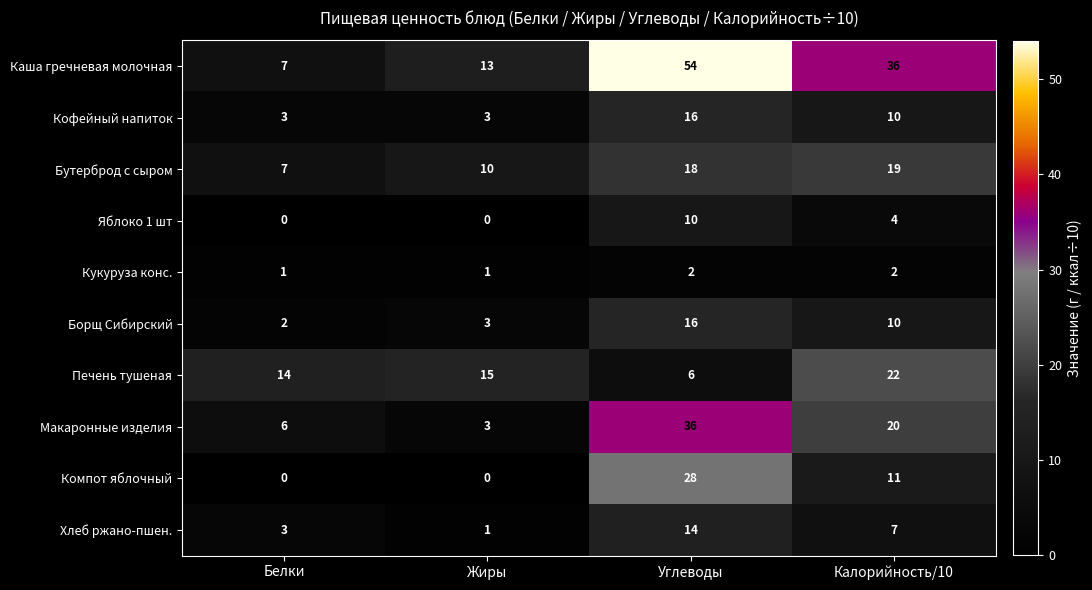

List the labels in order of Печень тушеная value, largest first.

Калорийность/10, Жиры, Белки, Углеводы